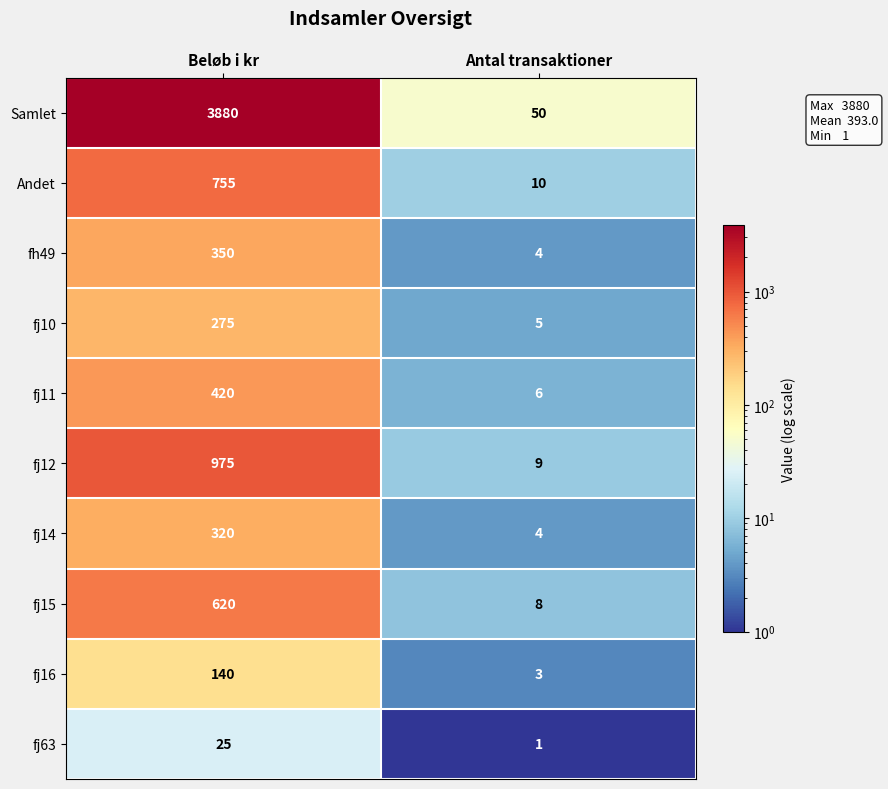

List the labels in order of Samlet value, largest first.

Beløb i kr, Antal transaktioner